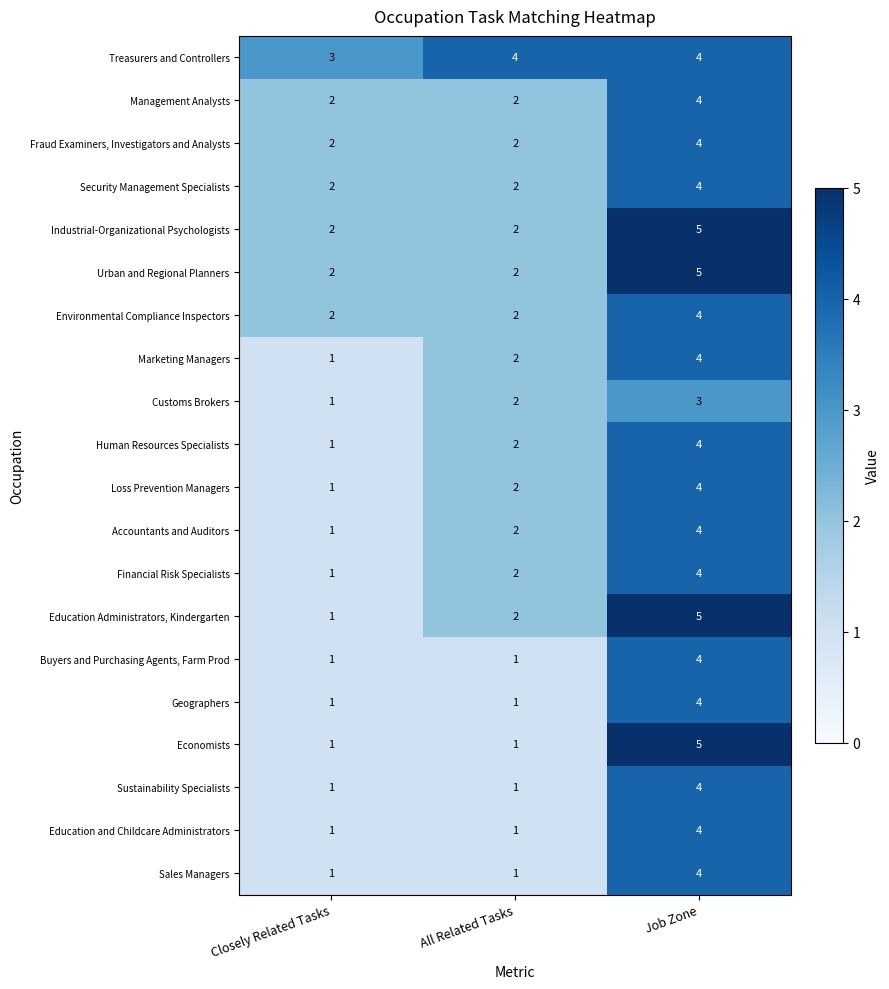

What is the total value across all series at All Related Tasks?

36